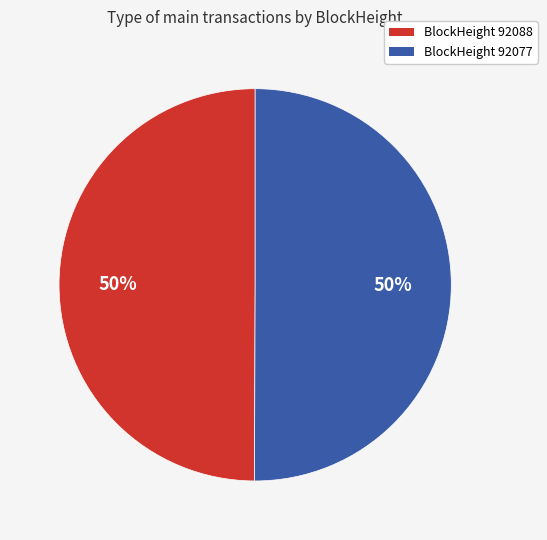

What percentage is the BlockHeight 92077 slice, to the nearest percent?

50%